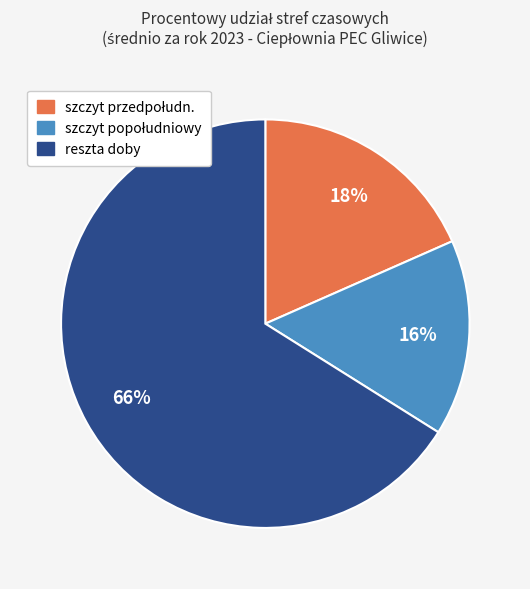

What percentage is the reszta doby slice, to the nearest percent?

66%